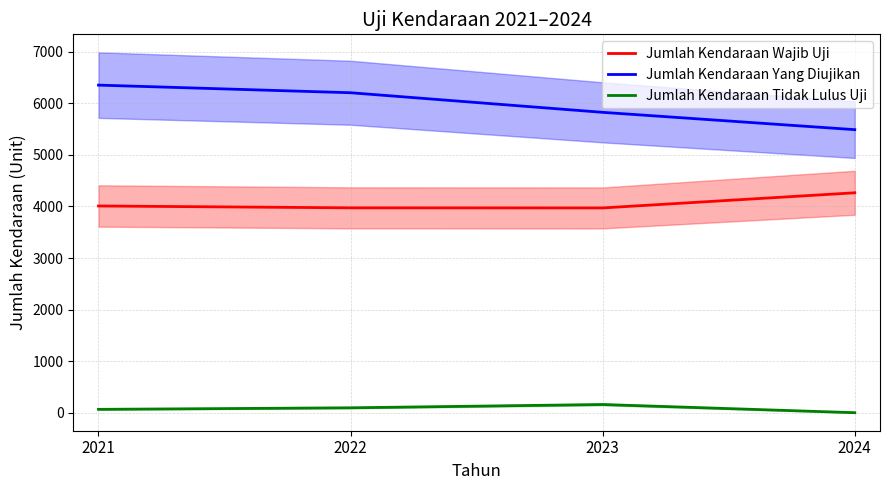

What is the sum of the Jumlah Kendaraan Tidak Lulus Uji values at 2023 and 2024?

159